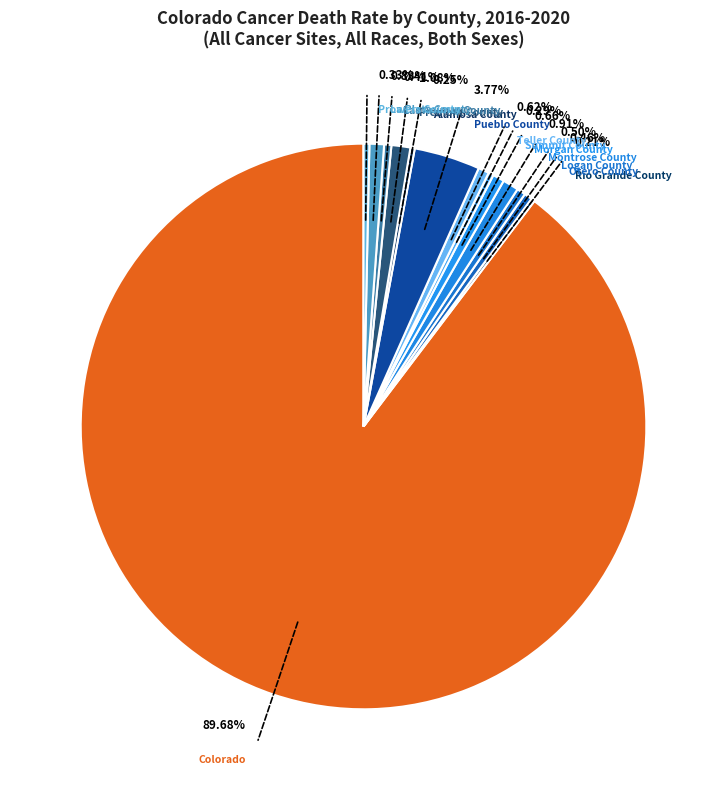

Does Colorado account for over 50% of the chart?

Yes